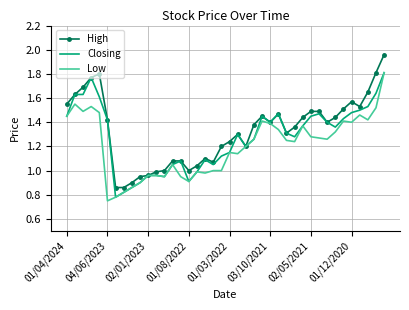

What is the sum of all Low values?

48.3